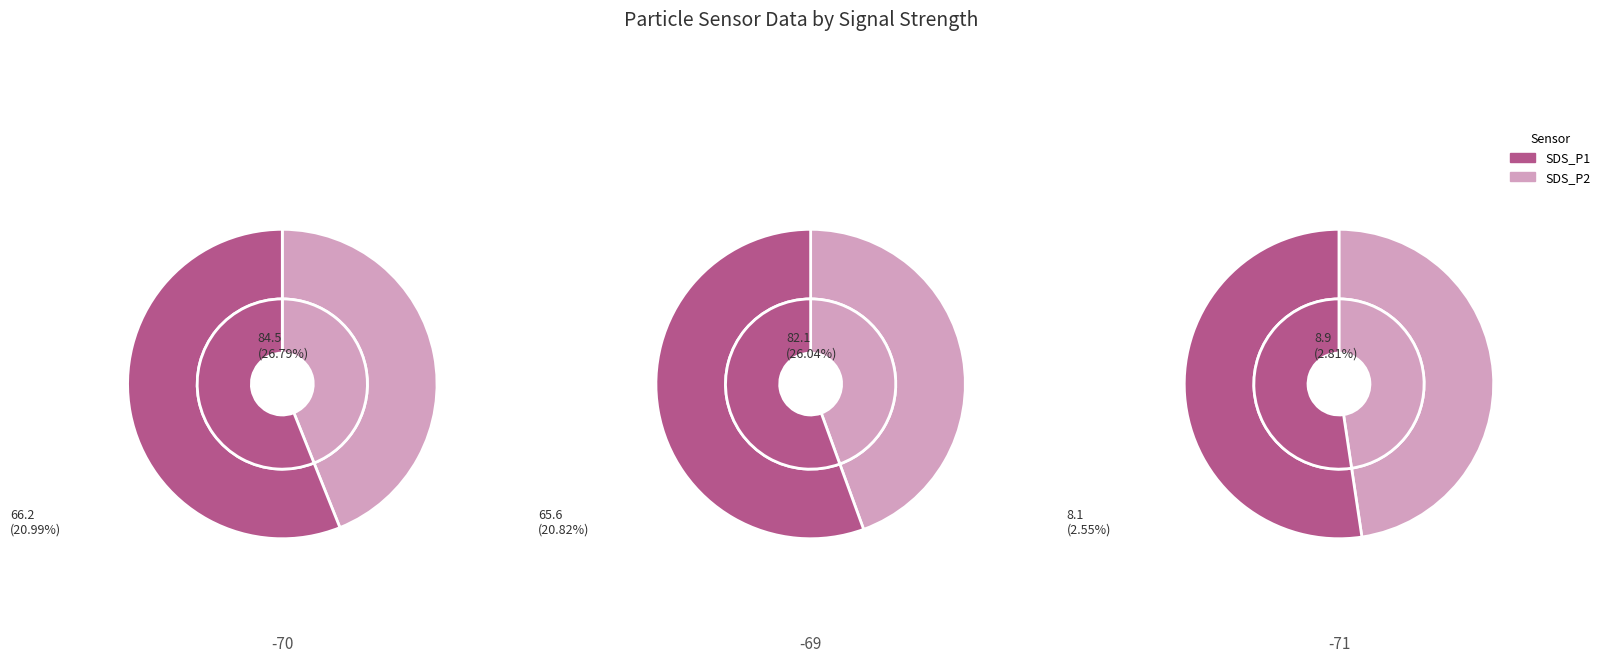

The 1 slice represents 1% of the pie. True or false?

False